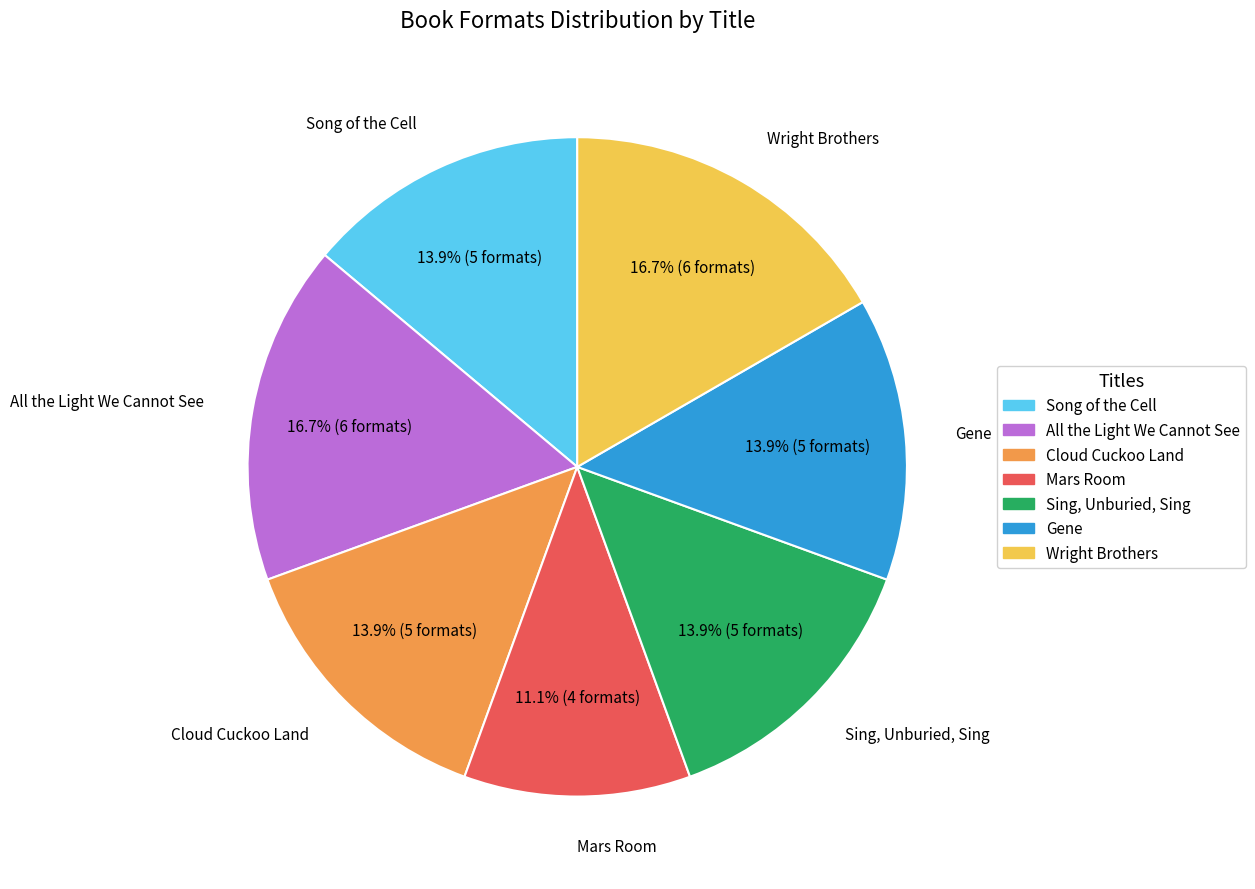

Is All the Light We Cannot See the majority of the pie?

No